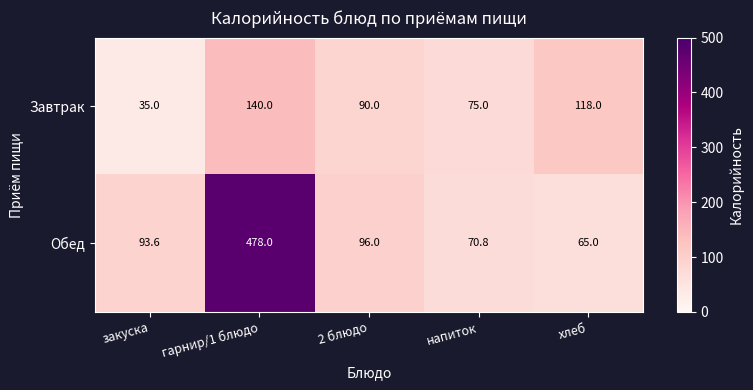

What is the sum of the Завтрак values at закуска and напиток?

110.0